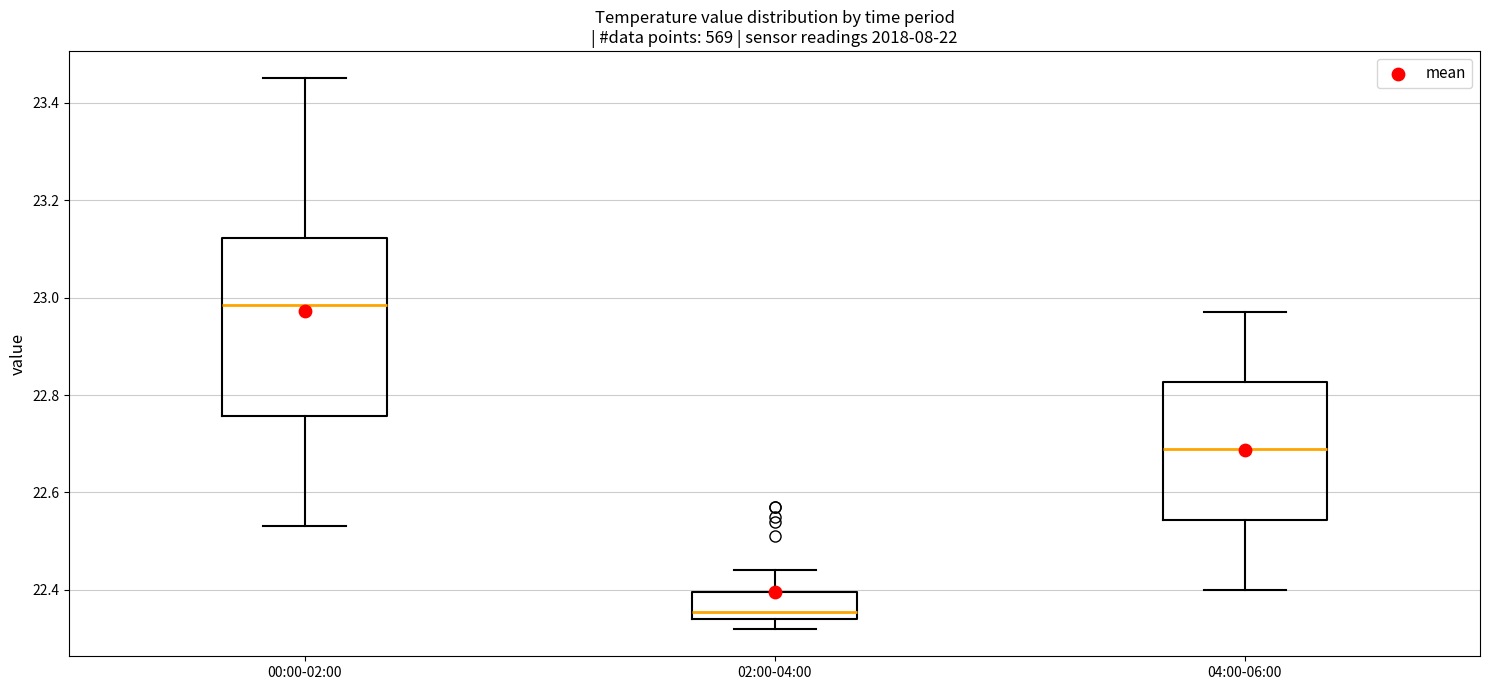

Reading left to right, read every box against the y-axis: the position of its median line, the range the box covers, and the ends of its whiskers. The values are not printed on the chart, so give them approximately, as read against the axis.

00:00-02:00: median 22.98, box 22.76 to 23.12, whiskers 22.54 to 23.46
02:00-04:00: median 22.36, box 22.34 to 22.40, whiskers 22.32 to 22.44
04:00-06:00: median 22.70, box 22.54 to 22.82, whiskers 22.40 to 22.98